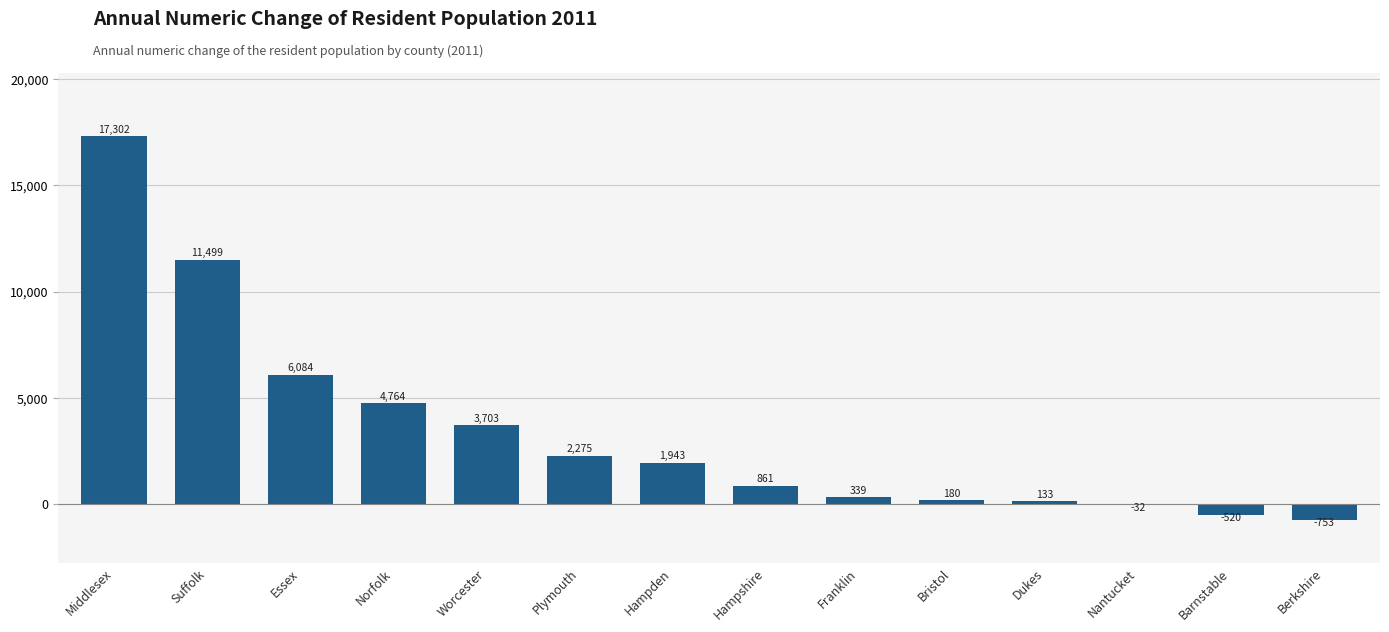

Are the bars grouped side by side (vs. stacked)?

No